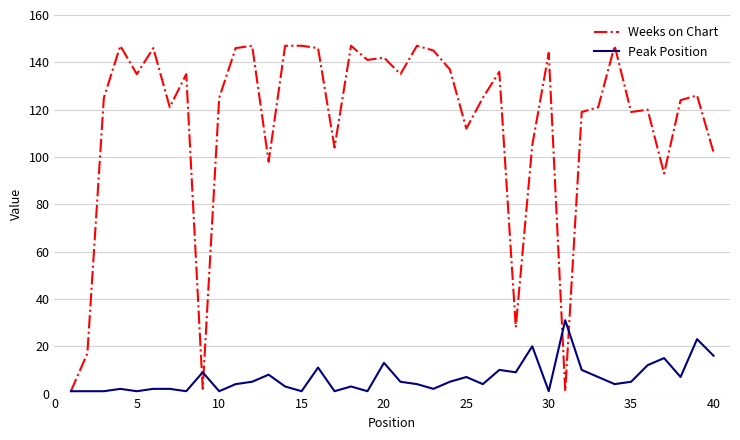

What is the greatest value displayed?

147